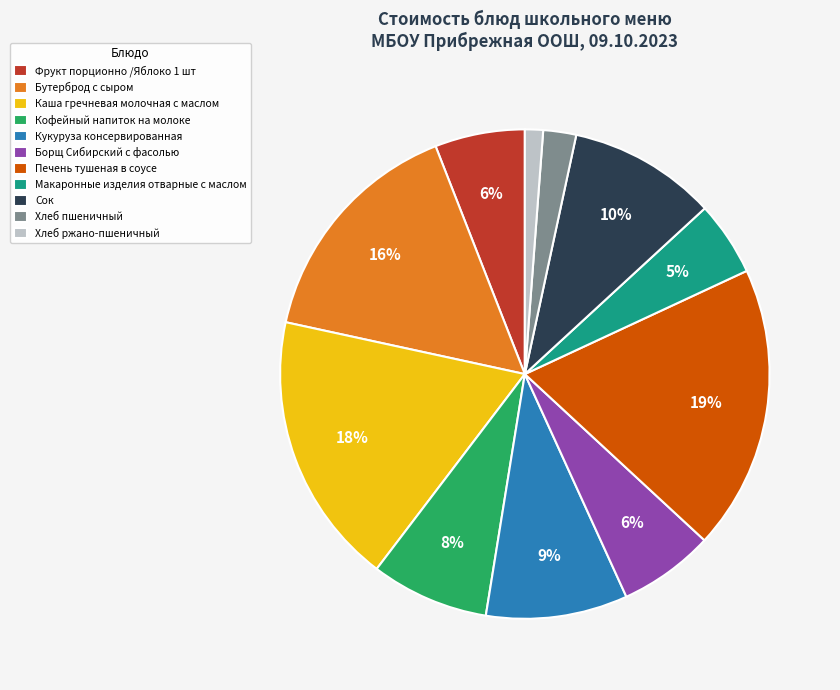

What is the largest slice in the pie chart?

Печень тушеная в соусе